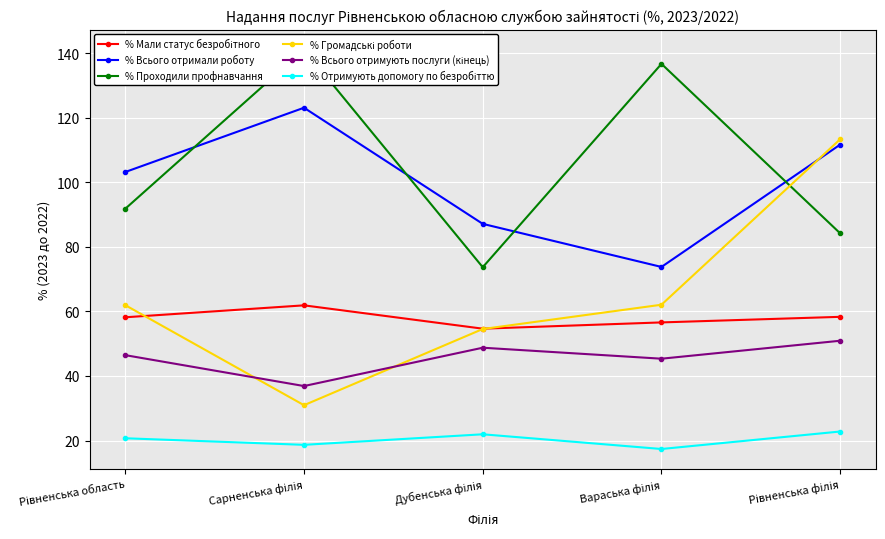

How many values in the % Отримують допомогу по безробіттю series are below 20?

2